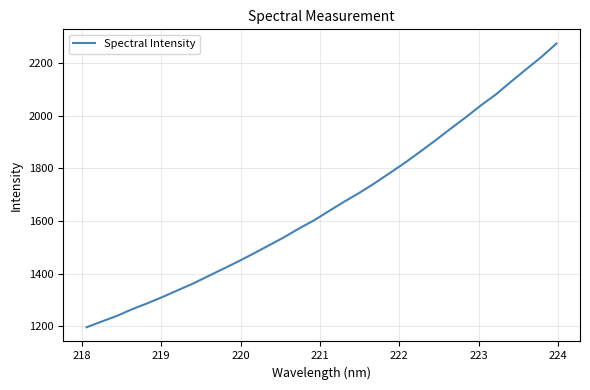

What is the smallest value displayed?

1196.0